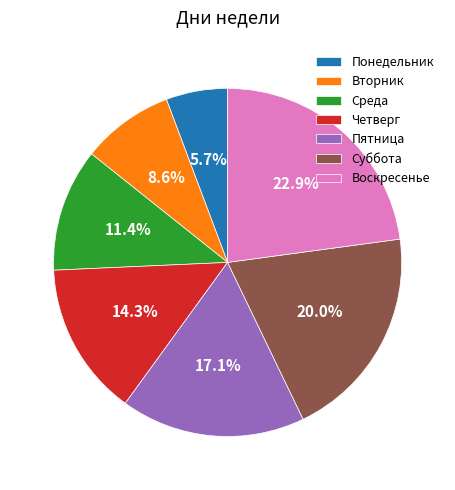

Count the number of slices in the pie.

7